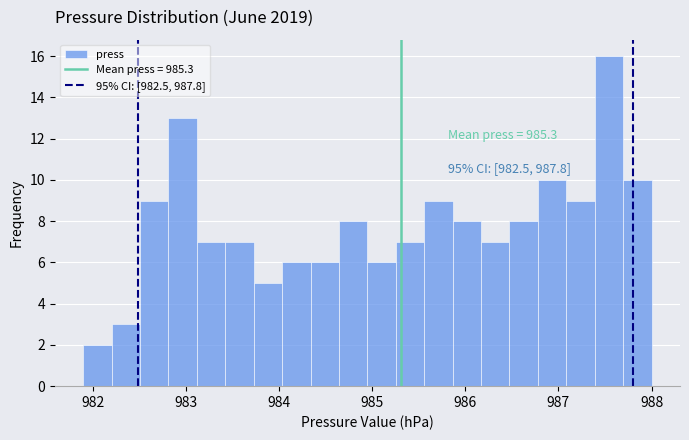

Around what value on the x-axis is the tallest bar? Give the approximate position of its centre, as read against the axis.

987.5